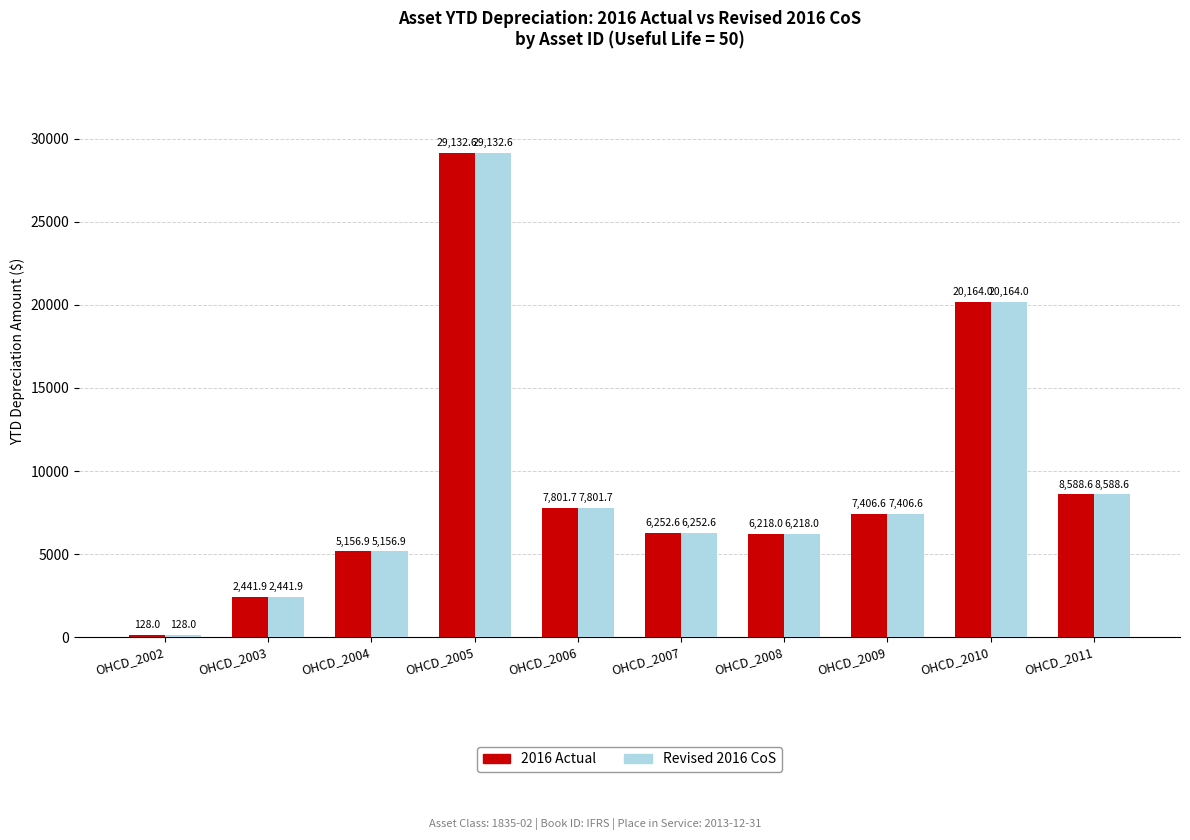

What is the greatest value displayed?

29132.6